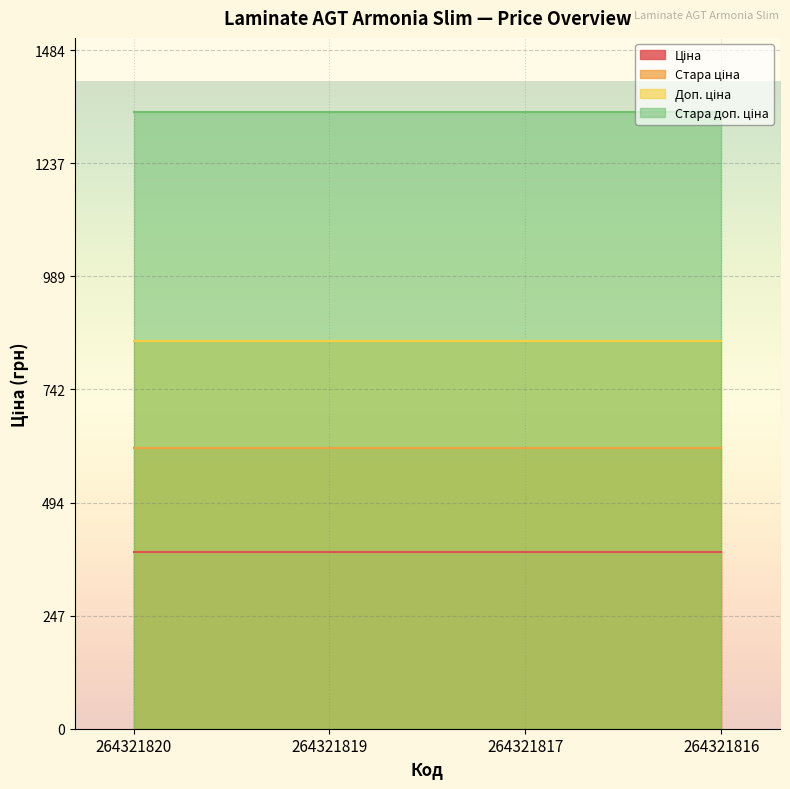

Rank the categories by Ціна value from lowest to highest.

264321820, 264321819, 264321817, 264321816